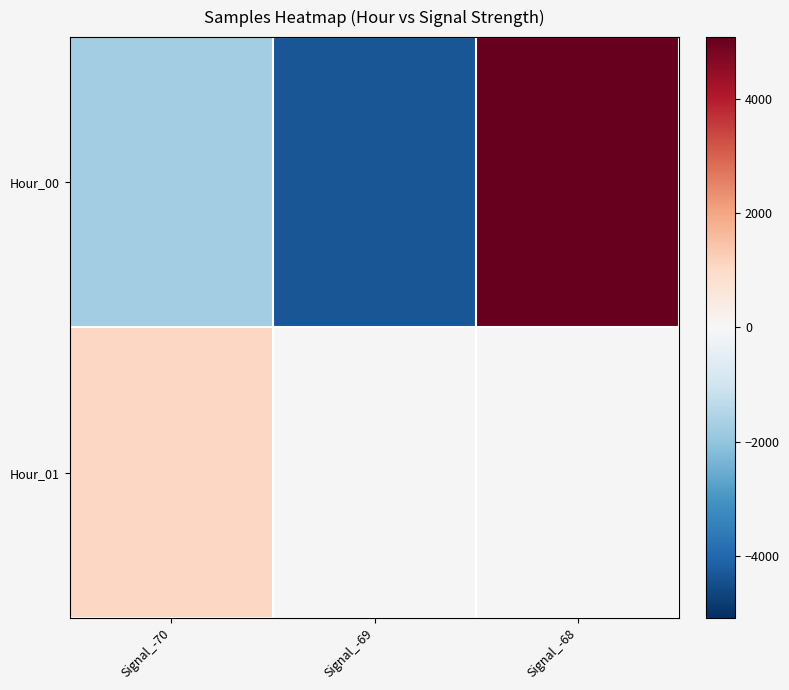

What is the difference between the maximum and minimum values in the Hour_00 series?

9430.9